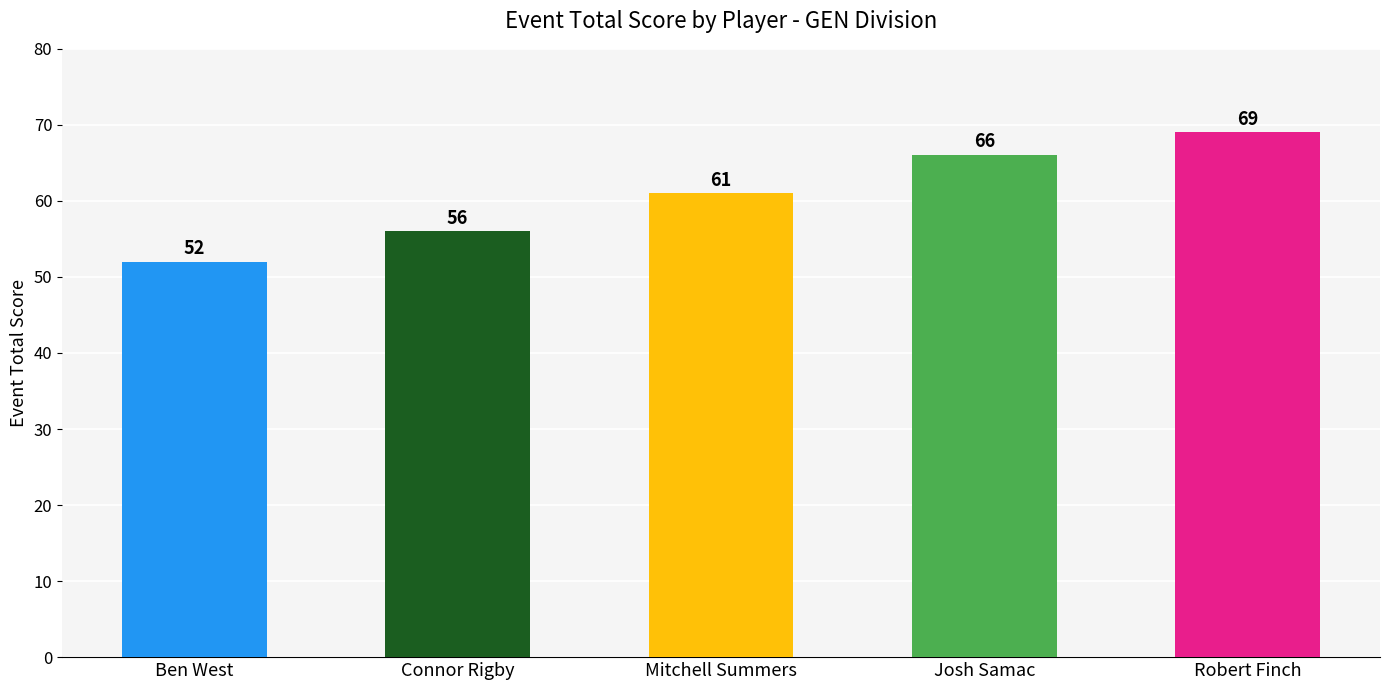

List the labels in order of value, smallest first.

Ben West, Connor Rigby, Mitchell Summers, Josh Samac, Robert Finch